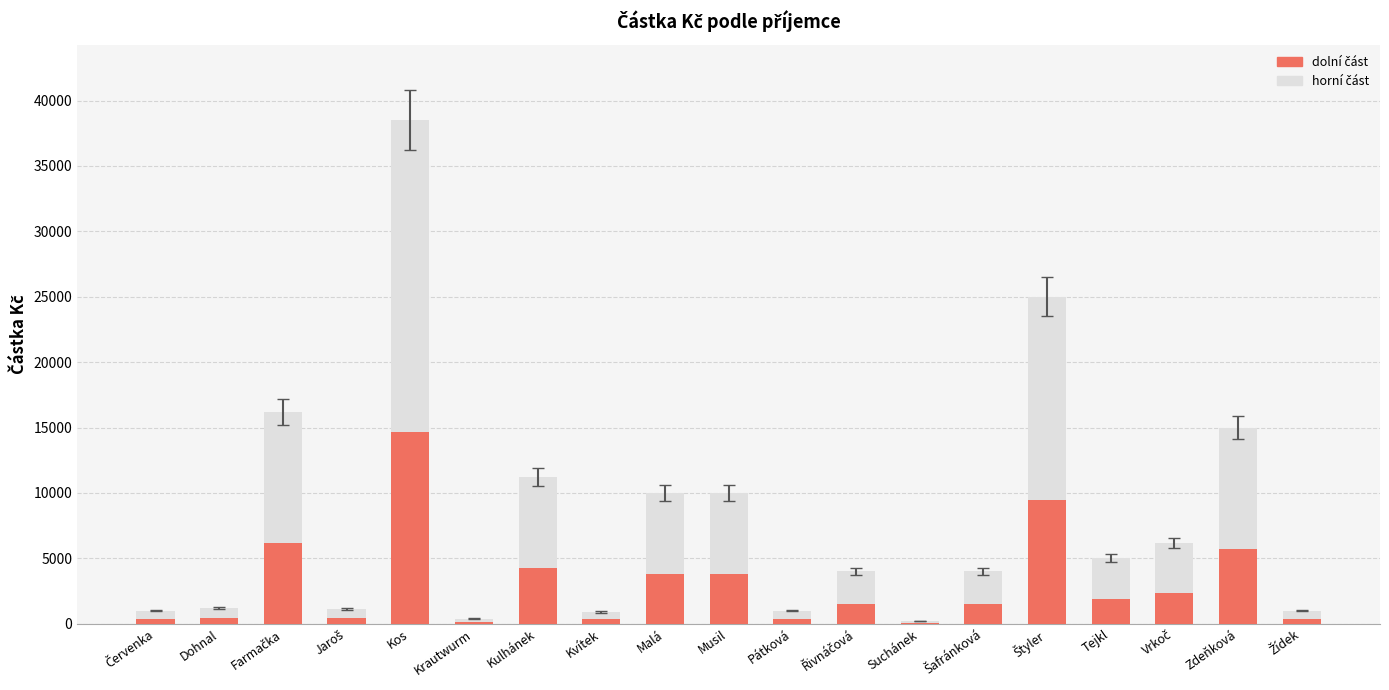

At which category is the sum across all series the highest?

Kos